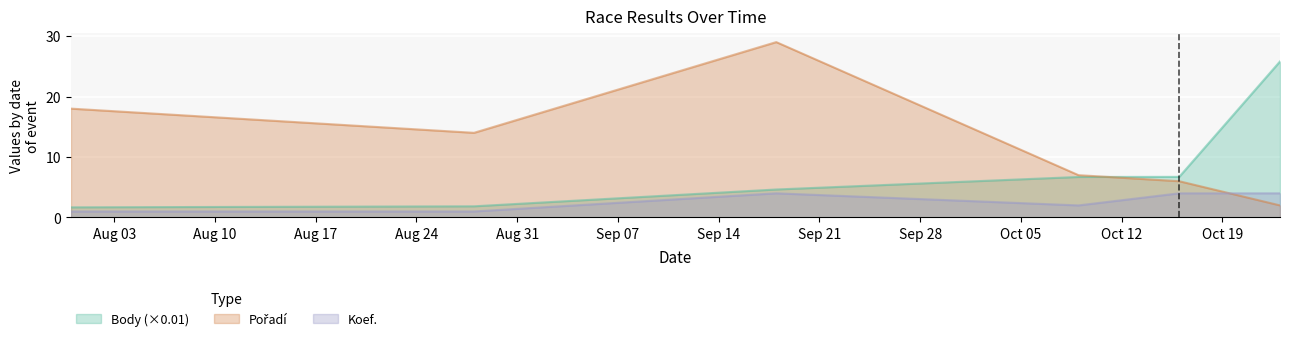

What is the average value of the Pořadí series?

12.7